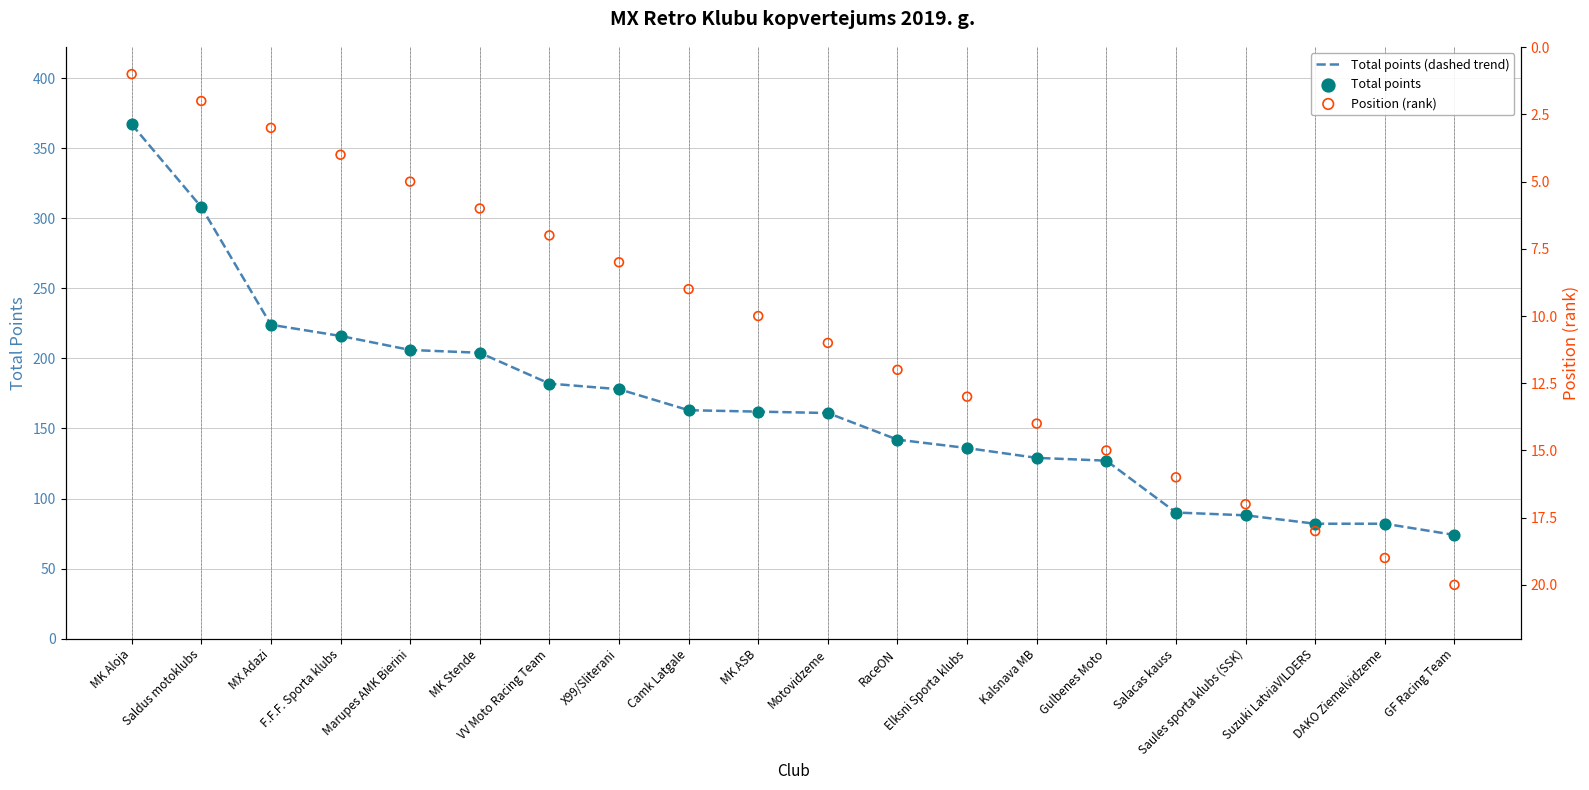

Is the value of Total points (dashed trend) at DAKO Ziemelvidzeme greater than the value of Total points at Saules sporta klubs (SSK)?

No